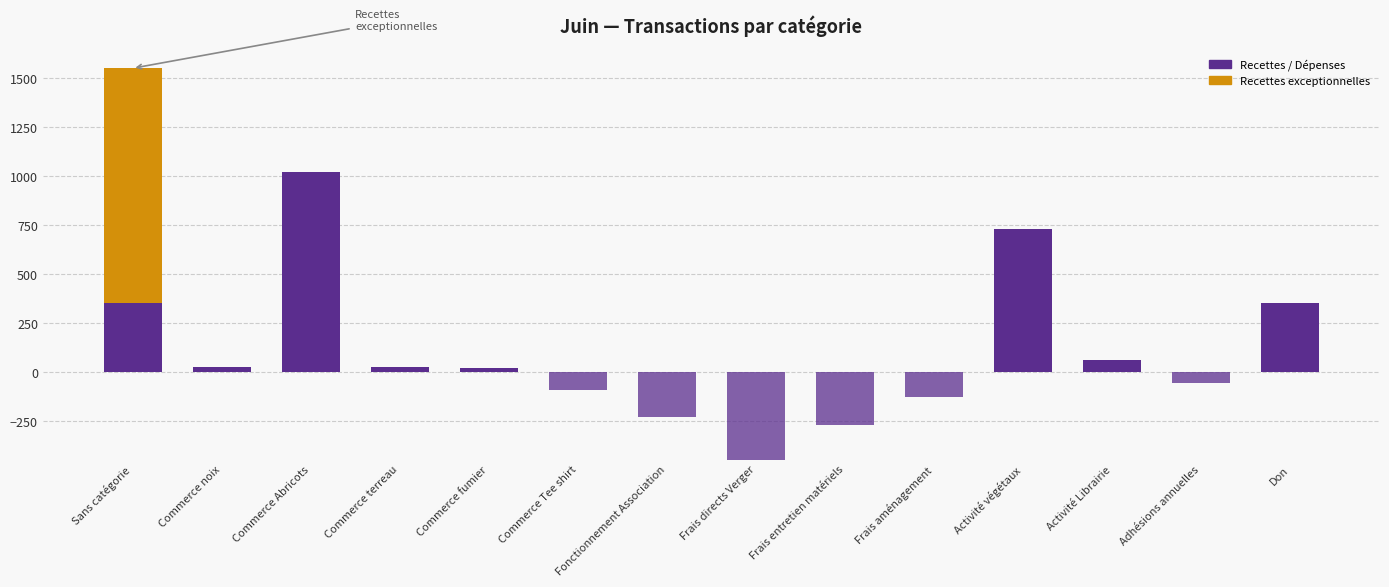

Which category has the highest value across all series?

Sans catégorie